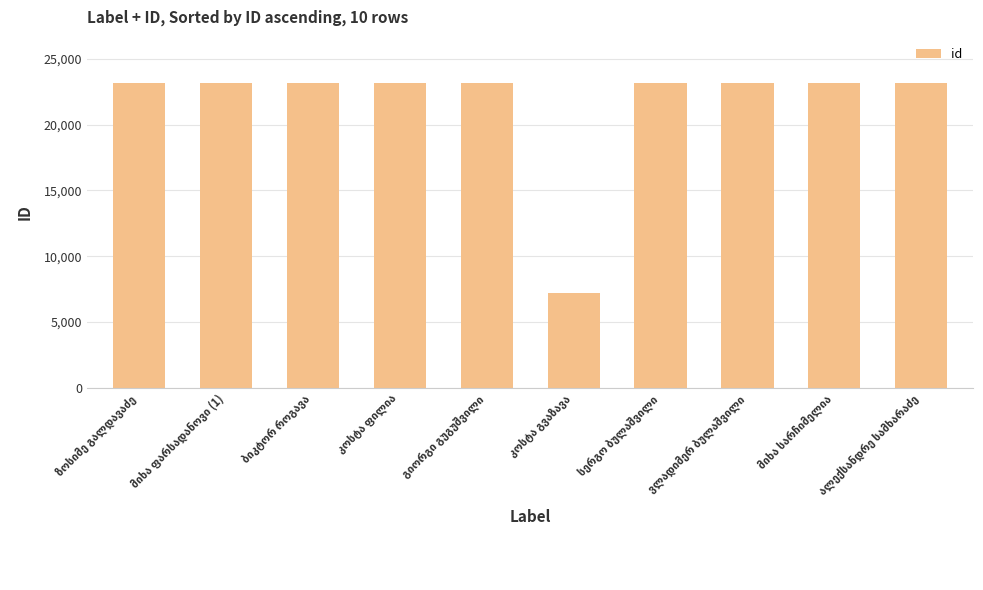

What is the sum of all values?

216005